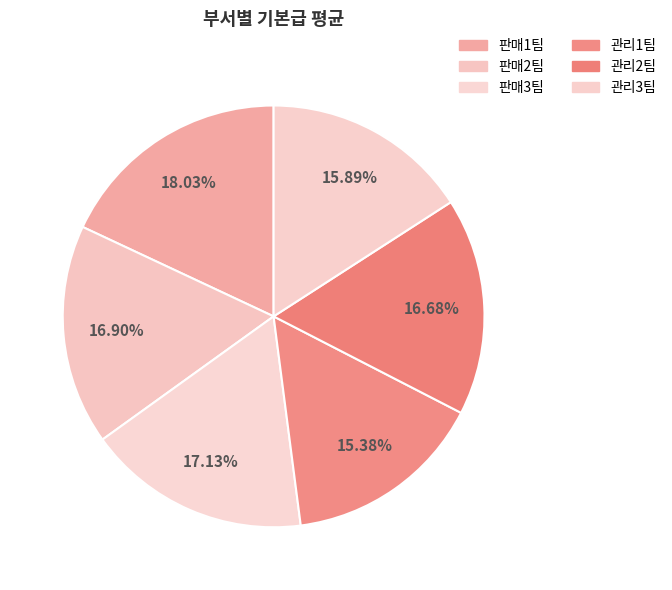

Count the number of slices in the pie.

6